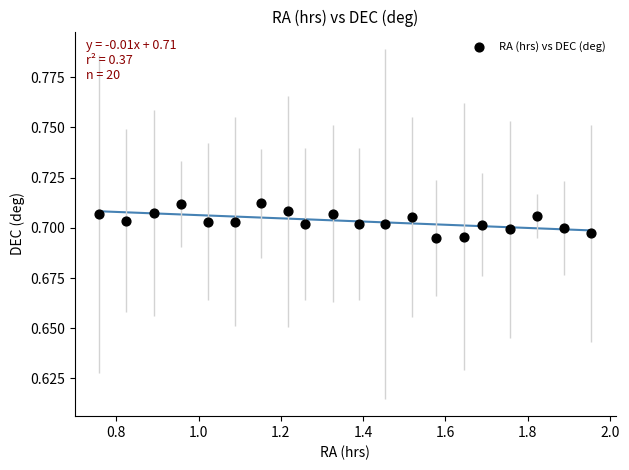

What is the range of X values (max minus min)?

1.2